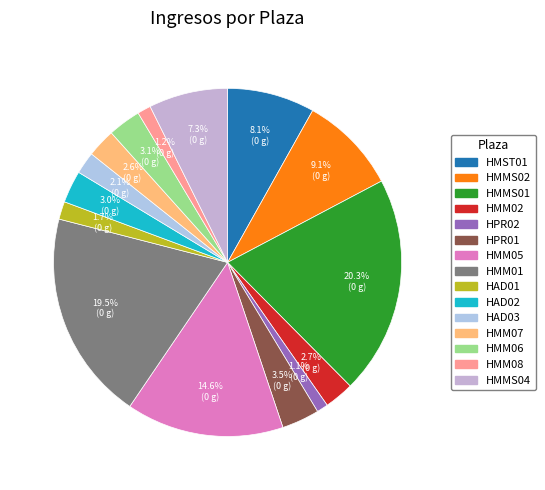

How many segments does this pie chart have?

15